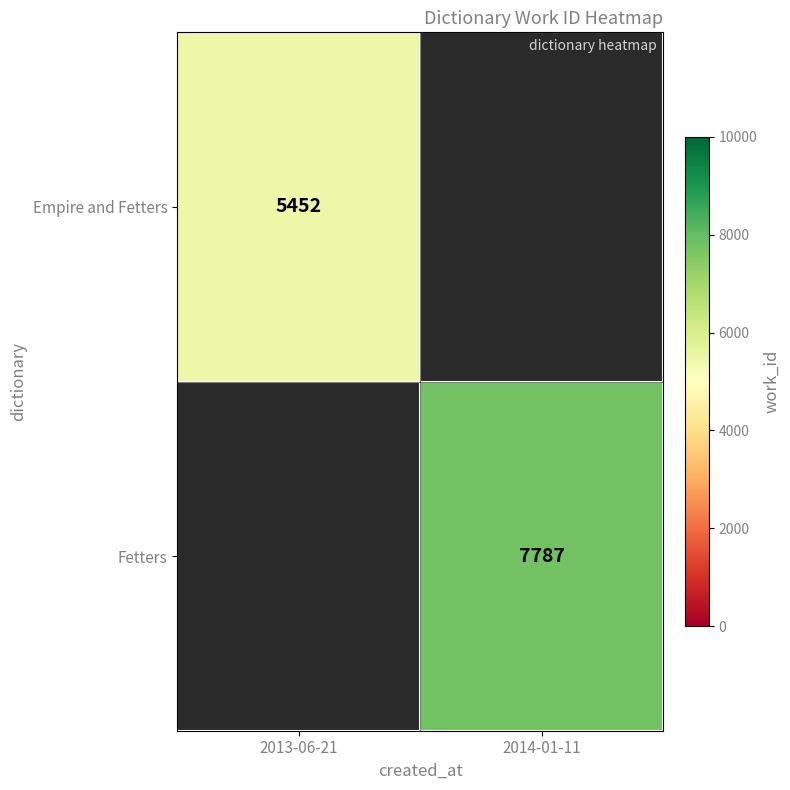

True or false: Empire and Fetters has a value of 5452 at 2013-06-21.

True